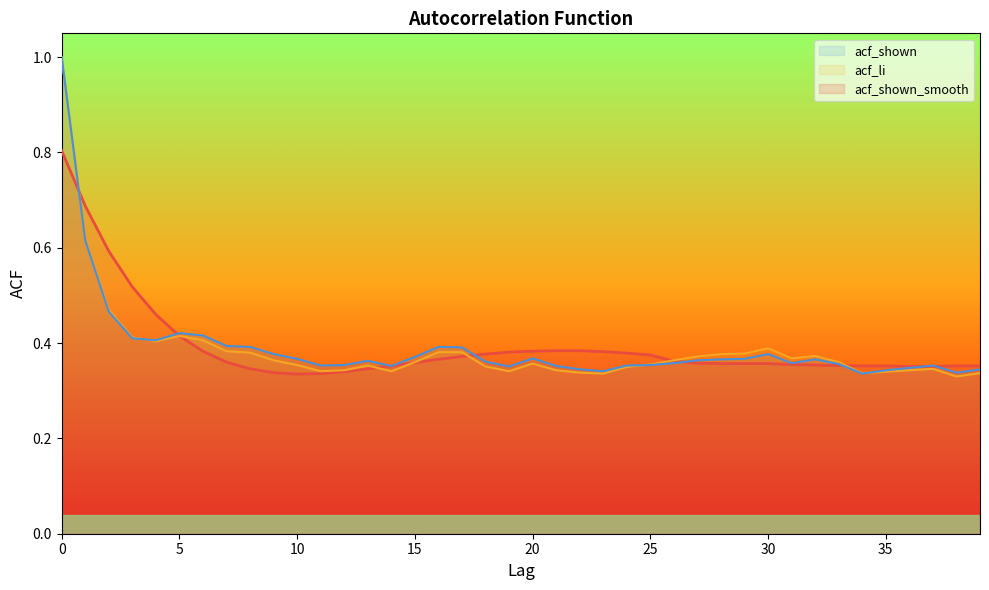

In acf_shown, how many points are lower than both neighbors (excluding endpoints)?

8